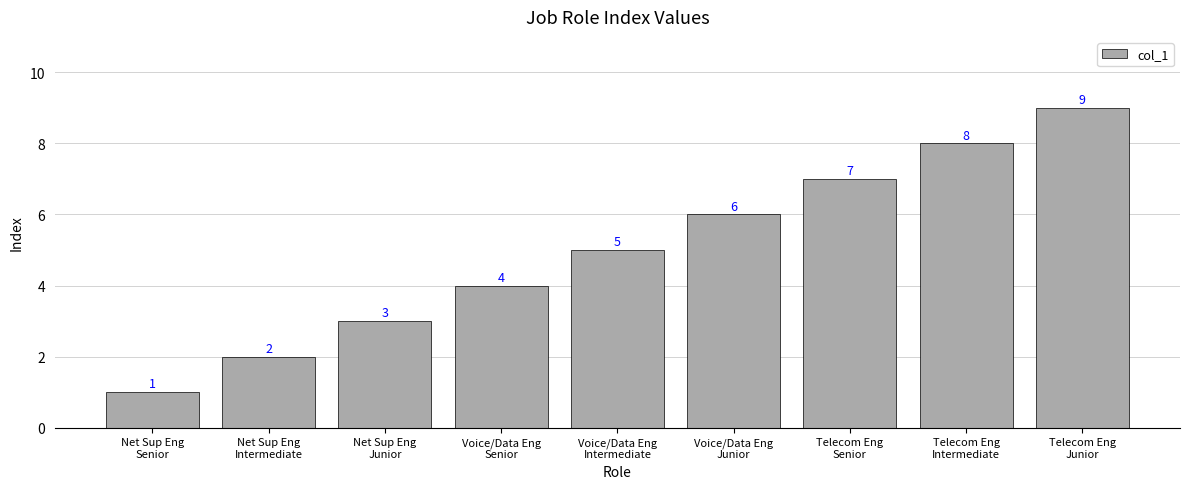

What is the average value?

5